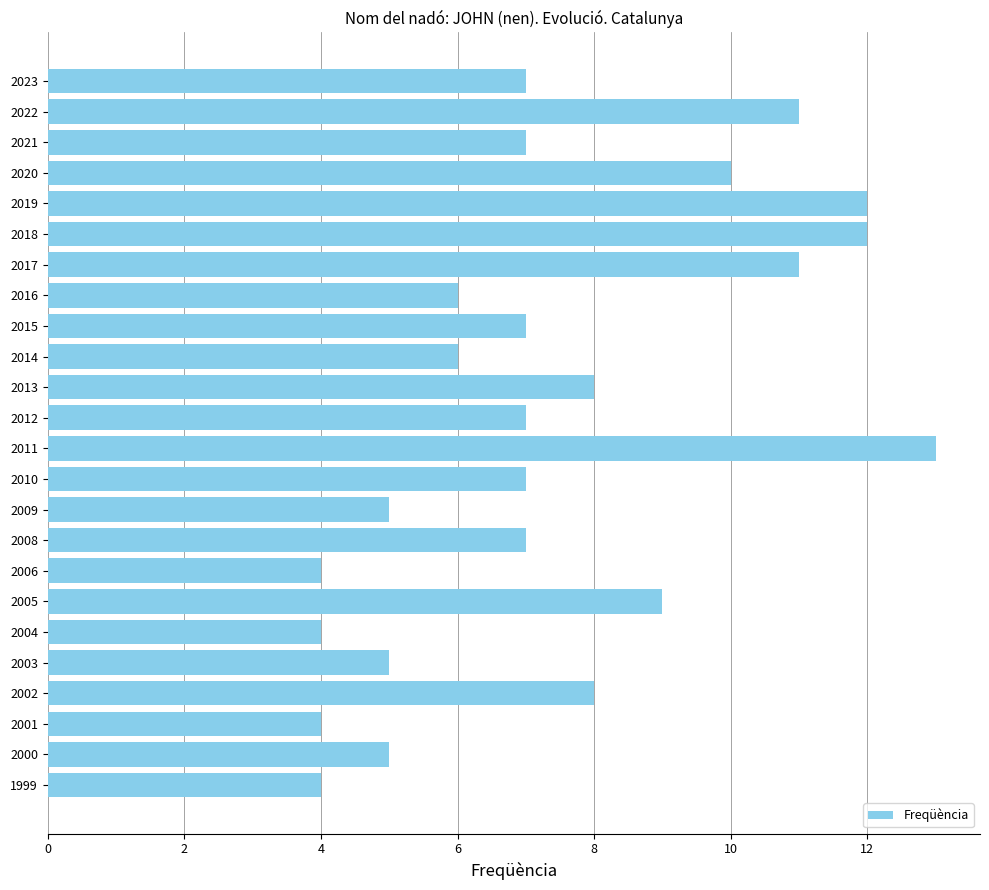

Read the value at 2014.

6